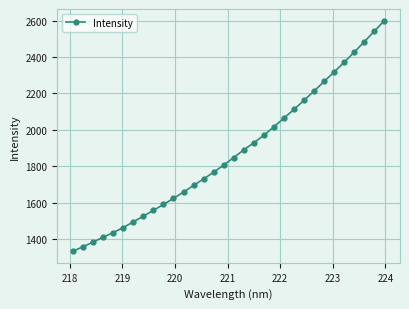

True or false: the data has more than 2 interior local peaks.

False